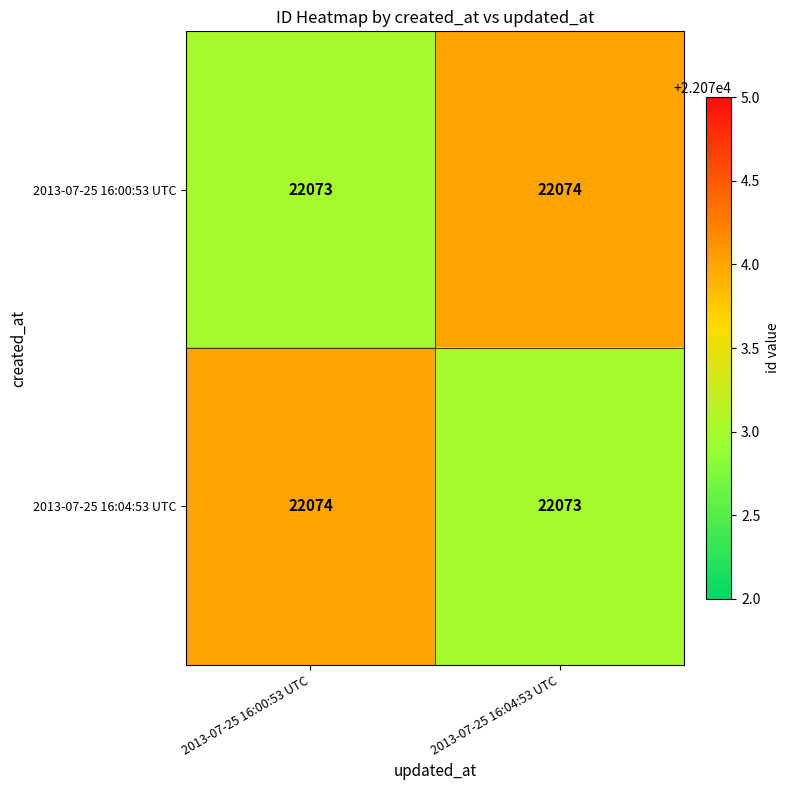

What is the difference between the highest and lowest values at 2013-07-25 16:04:53 UTC?

1